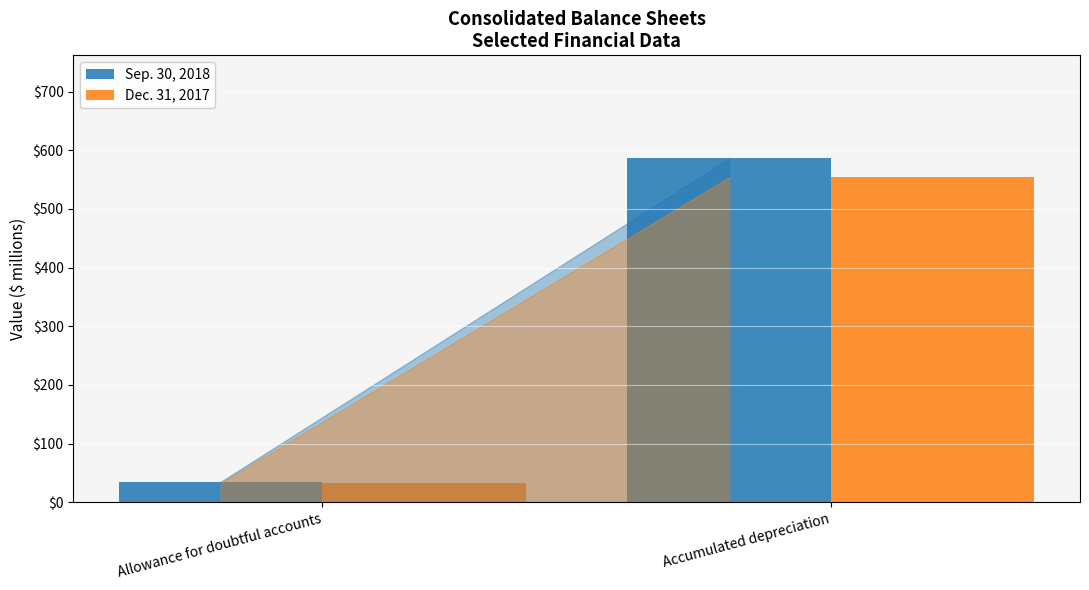

Rank the series by their average value, from lowest to highest.

Dec. 31, 2017, Sep. 30, 2018